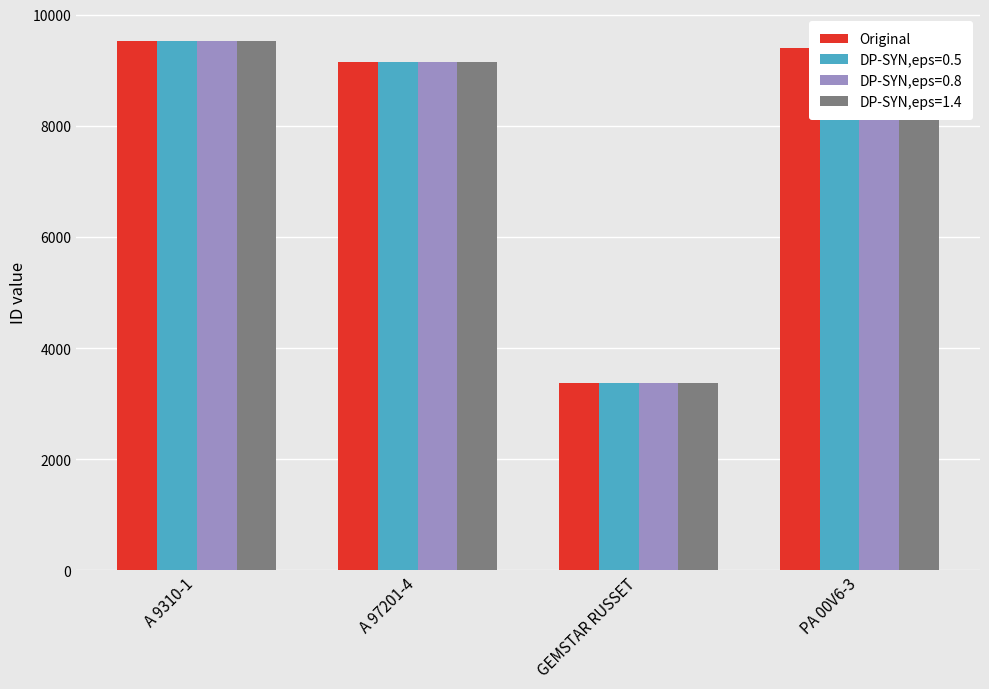

What is the difference between the maximum and minimum values in the DP-SYN,eps=0.8 series?

6150